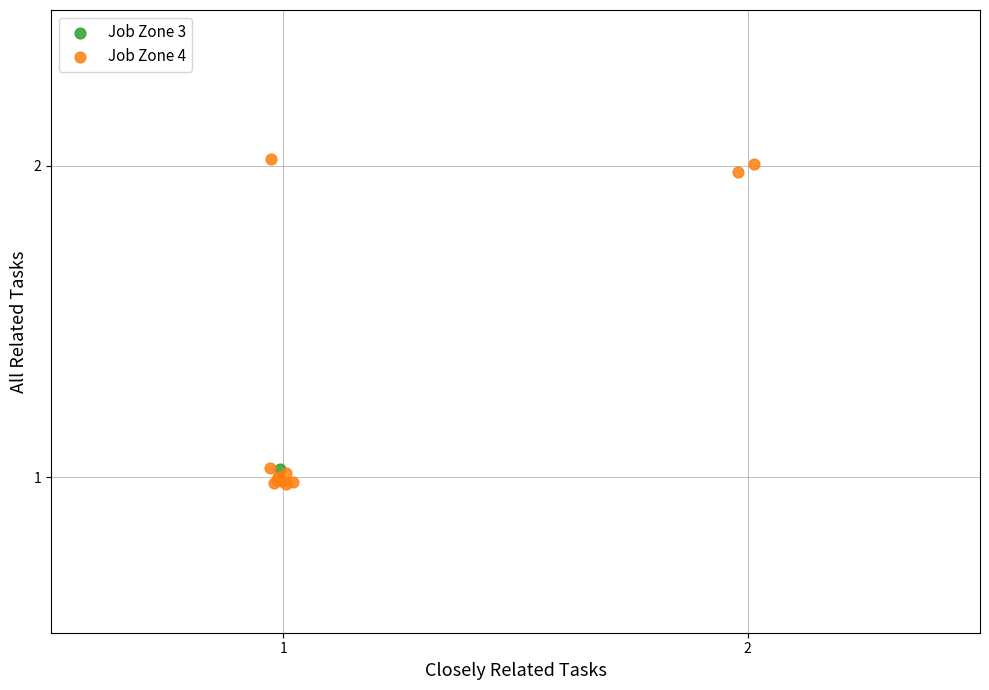

What are all the series names shown in the legend?

Job Zone 3, Job Zone 4